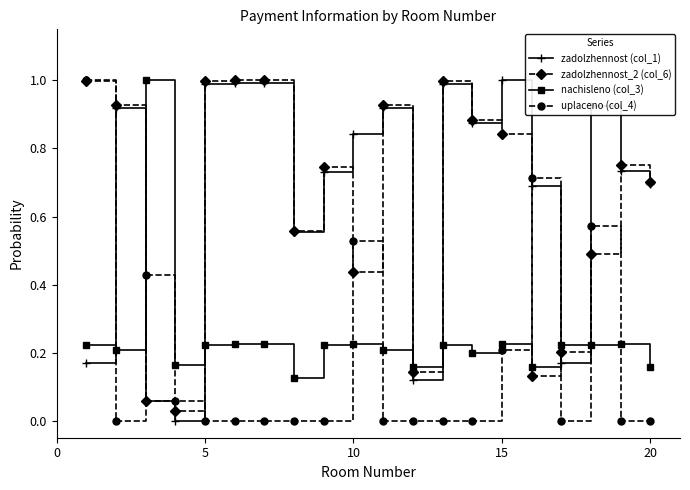

After their last crossing, which series has the higher values: zadolzhennost (col_1) or nachisleno (col_3)?

zadolzhennost (col_1)